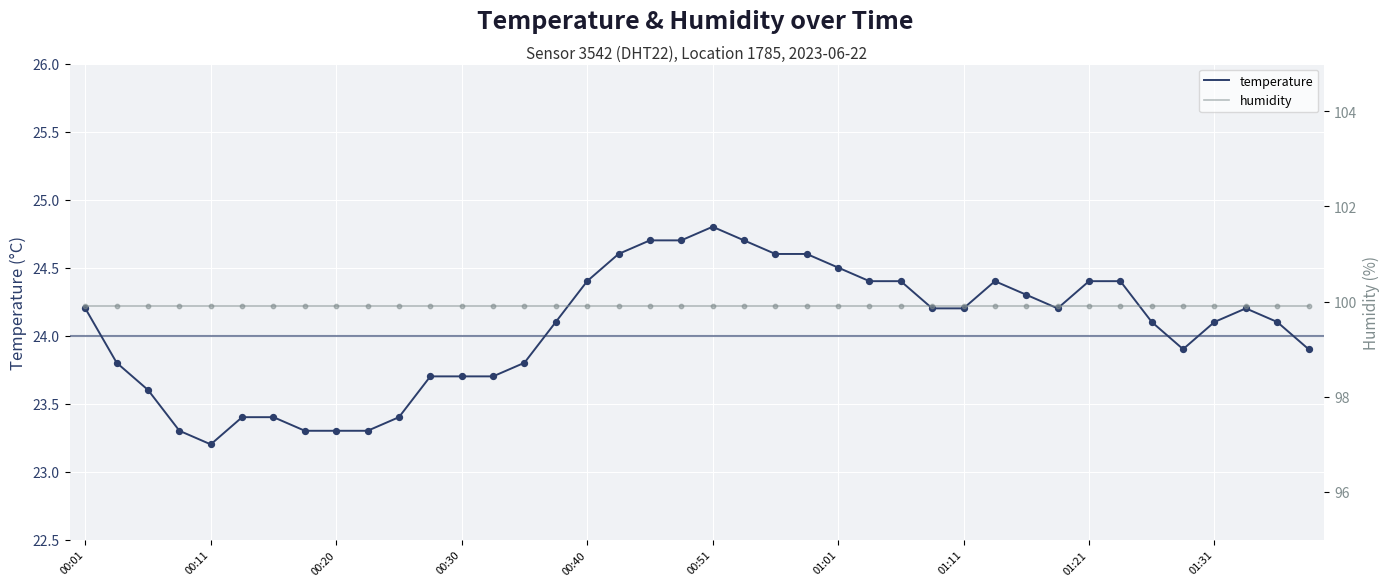

Which series has the largest total across all categories?

humidity